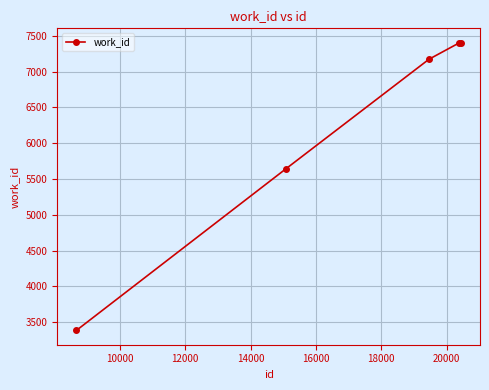

Does the chart have visible grid lines?

Yes